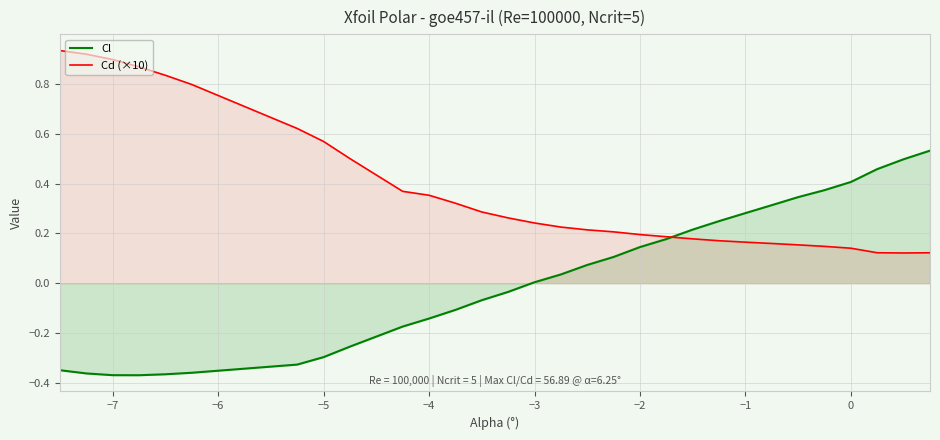

Which series has the largest range (max minus min)?

Cl